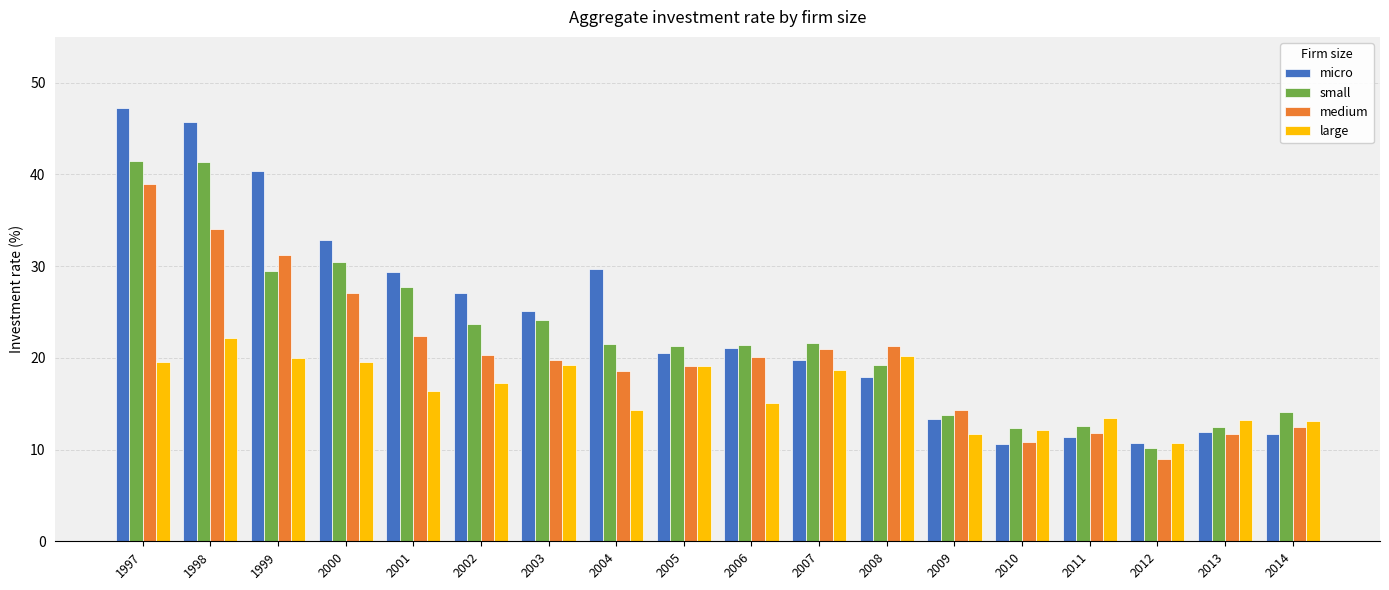

What is the value of the medium bar at the 14th from the left?

10.9